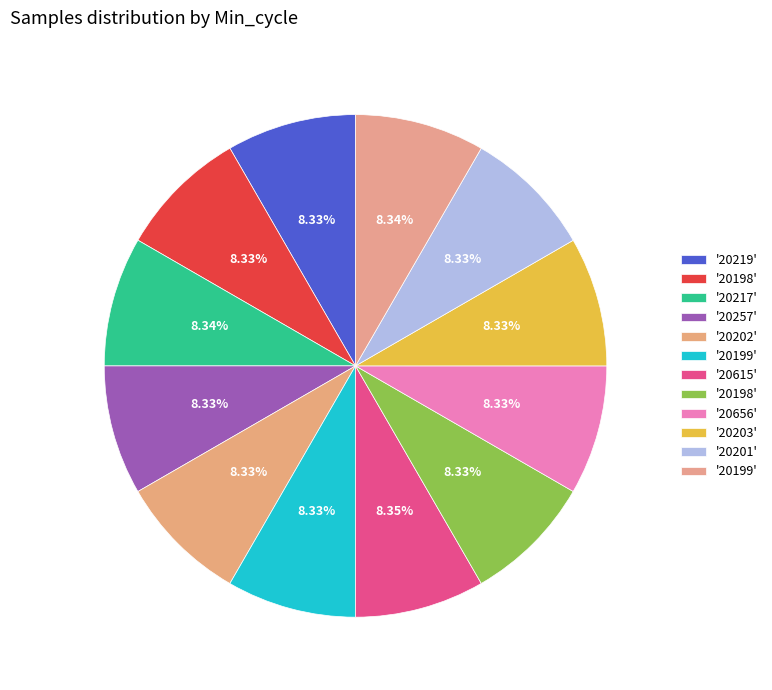

To the nearest percent, what is the average slice percentage?

8%